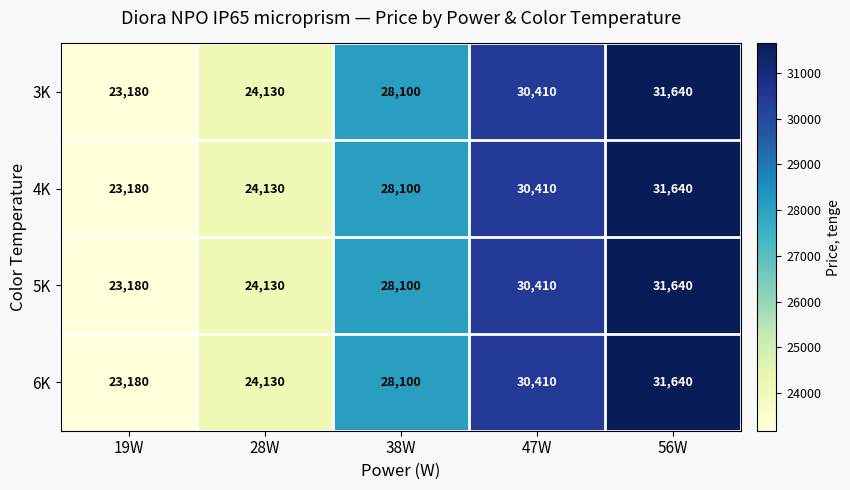

What is the difference between the second highest and minimum values in the 4K series?

7230